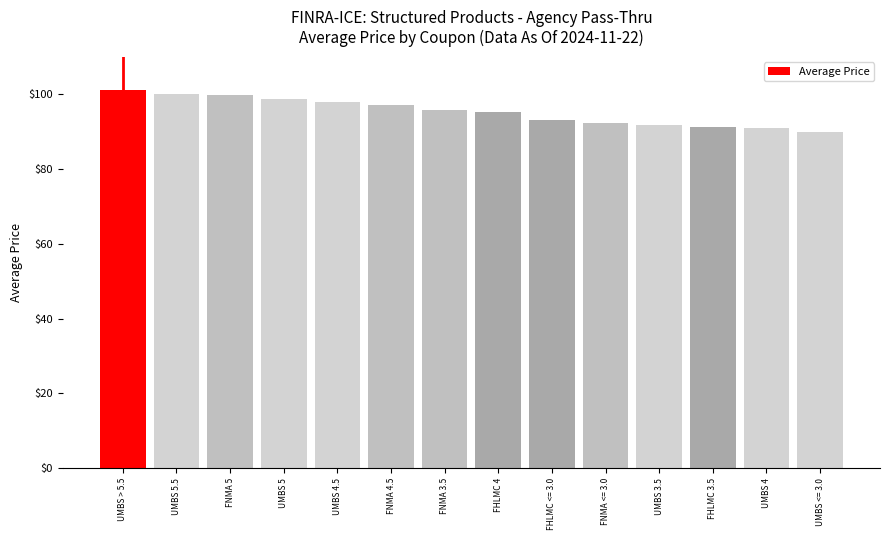

How many series are shown in this chart?

1